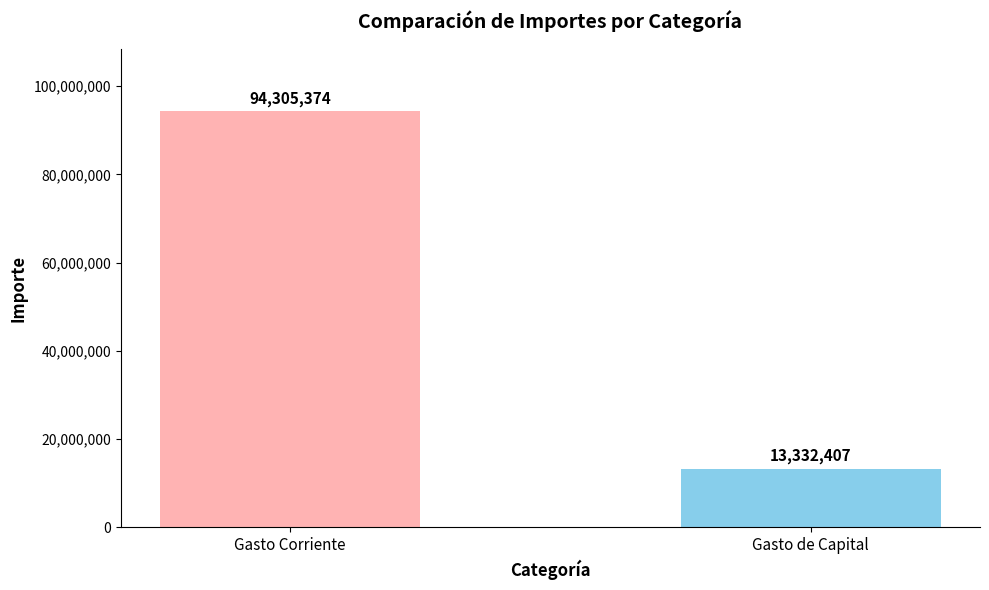

How many data points does each series have?

2